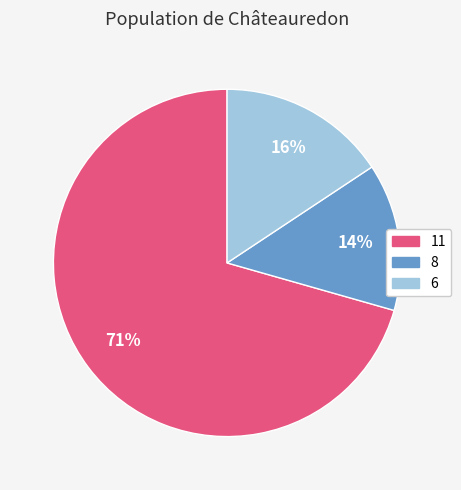

What is the largest slice in the pie chart?

11